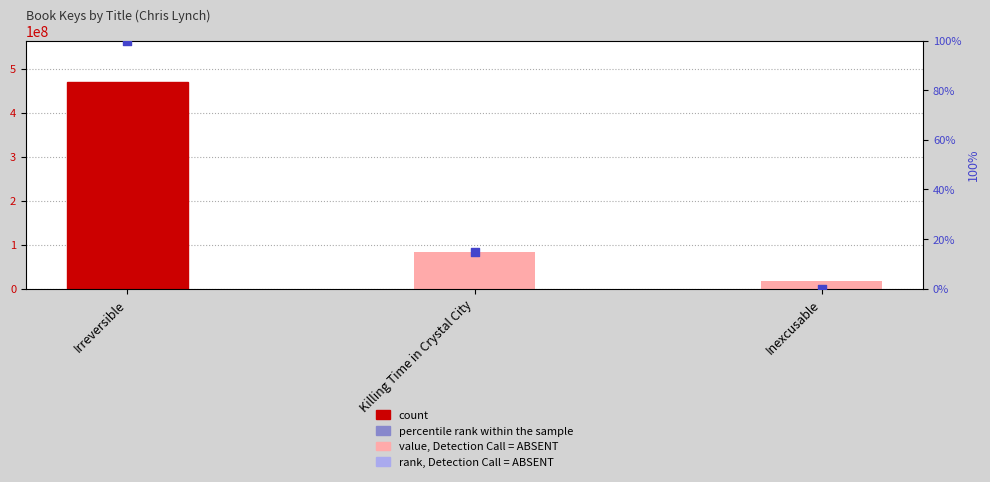

At how many categories does at least one series exceed 80241180?

2